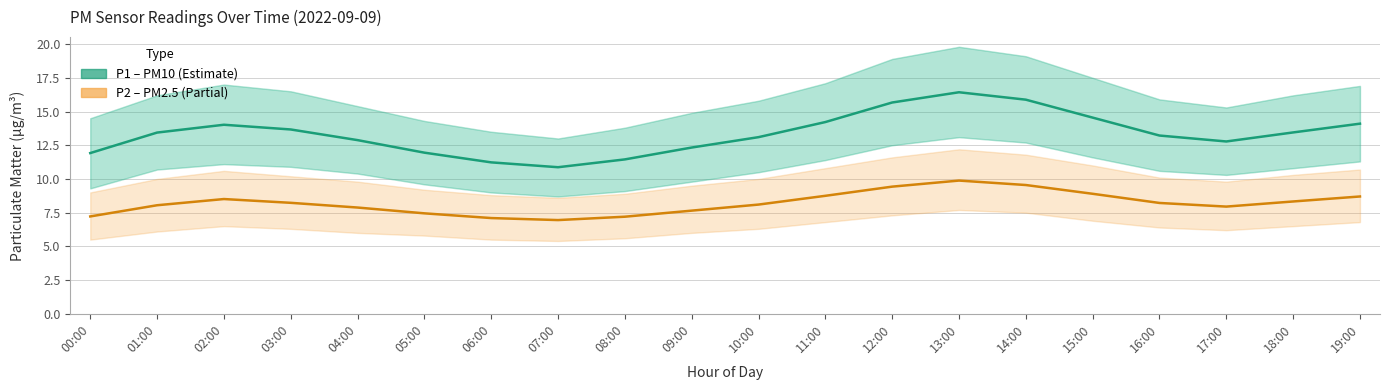

In P2 (PM2.5), how many points are lower than both neighbors (excluding endpoints)?

2